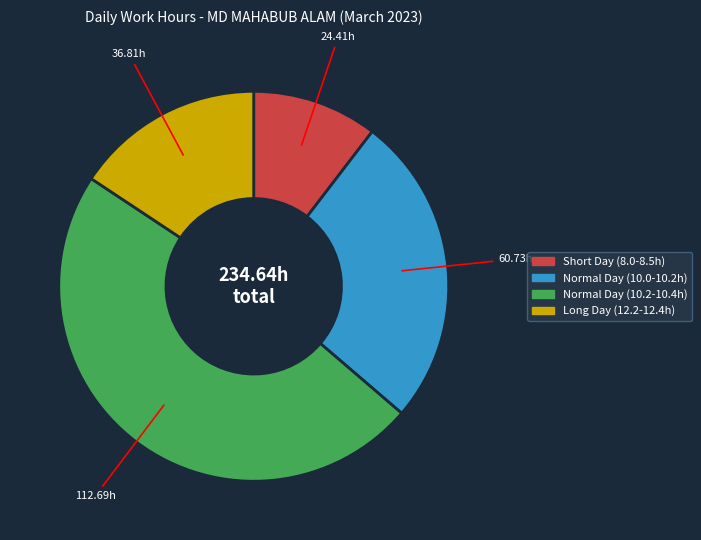

Is there any slice that represents more than half of the pie?

No